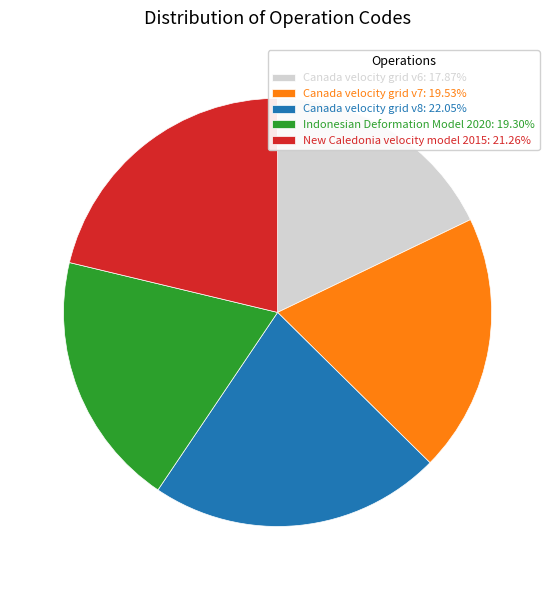

Does any single category account for the majority?

No